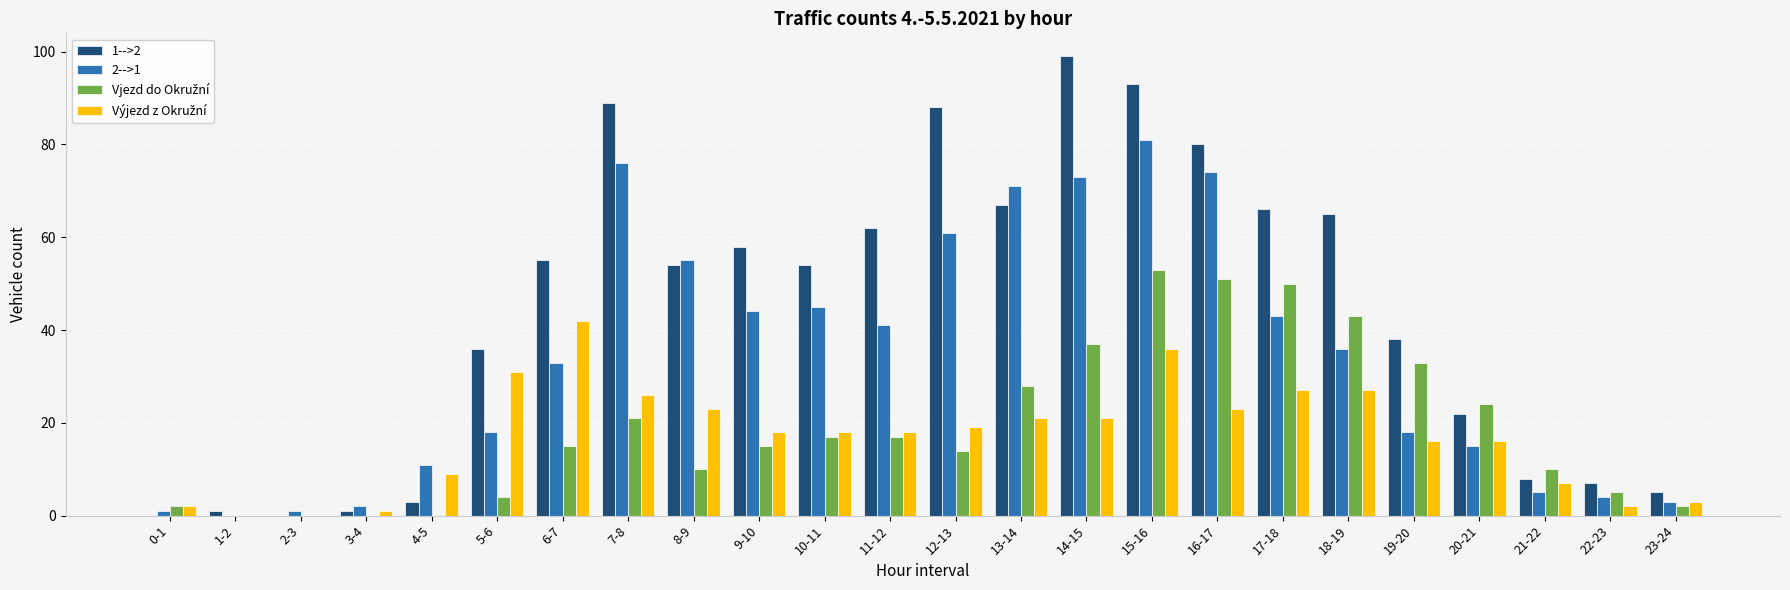

Between 11-12 and 14-15, which series saw the biggest shift?

1-->2